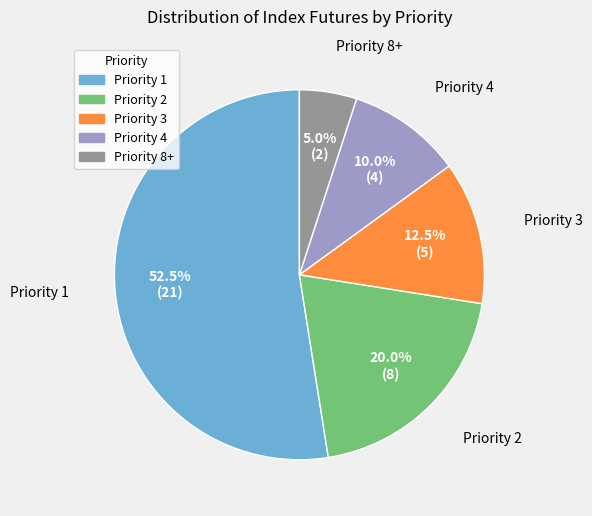

To the nearest percent, what is the combined percentage of Priority 2 and Priority 1?

72%